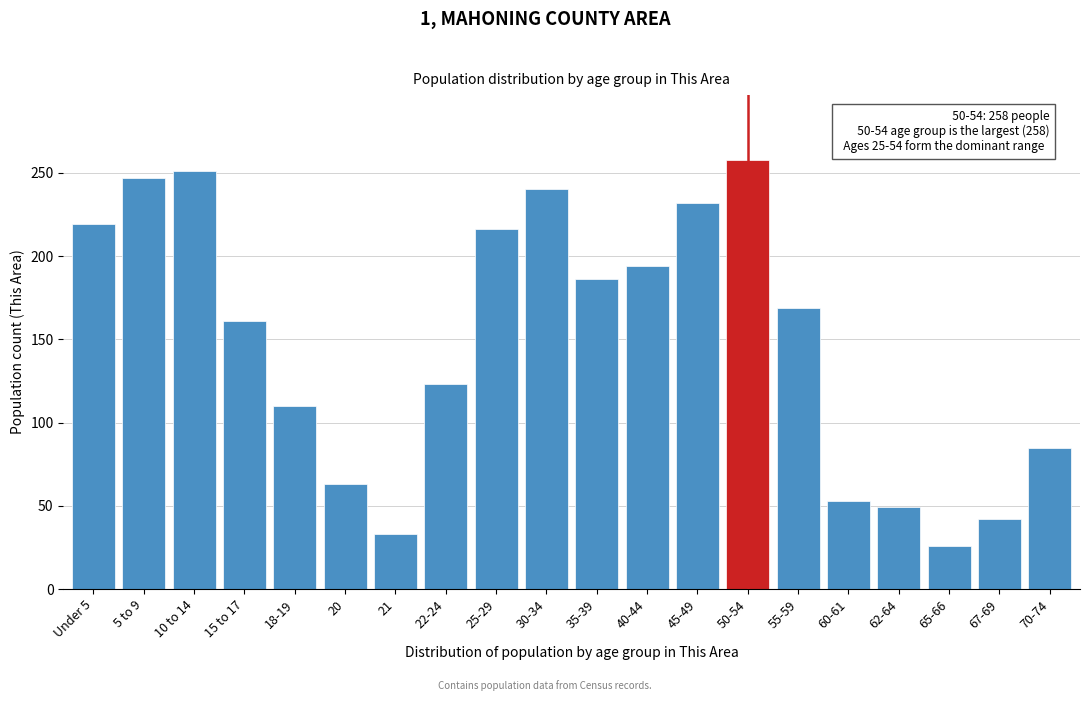

Reading left to right, what are all the values shown in this chart?

219	247	251	161	110	63	33	123	216	240	186	194	232	258	169	53	49	26	42	85